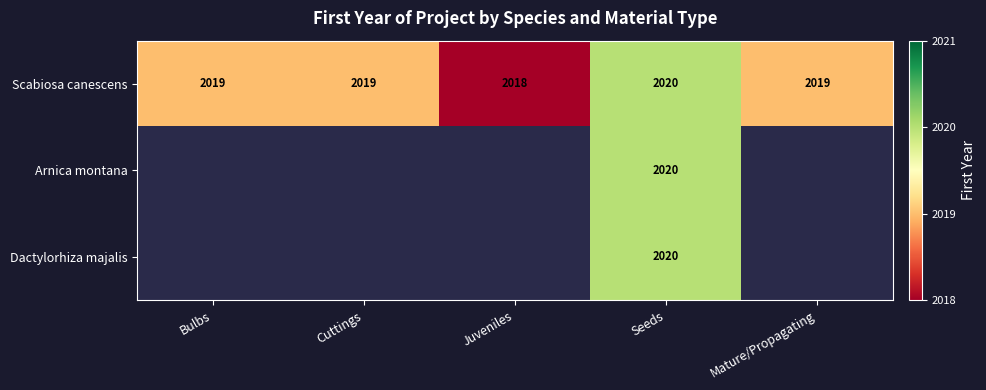

Count the Scabiosa canescens values in the range 2019 to 2020.

4